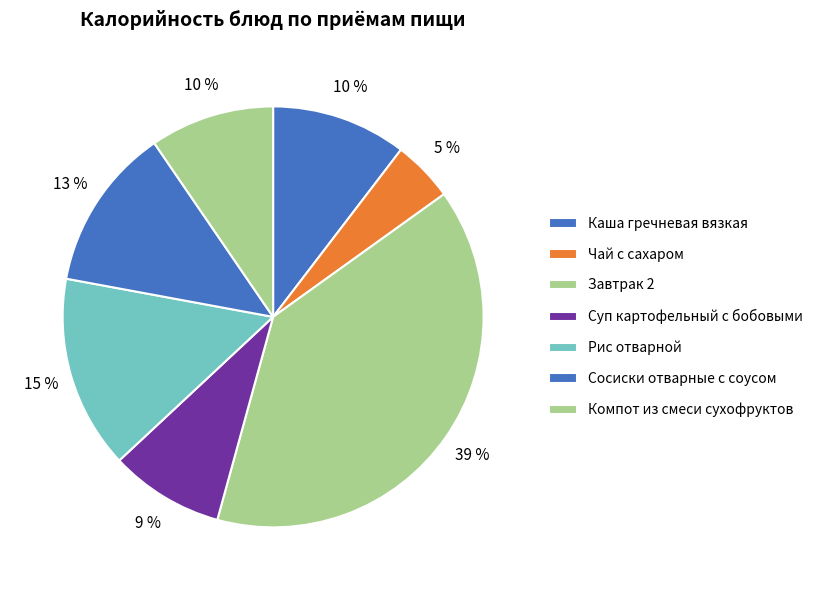

How many slices are in this pie chart?

7